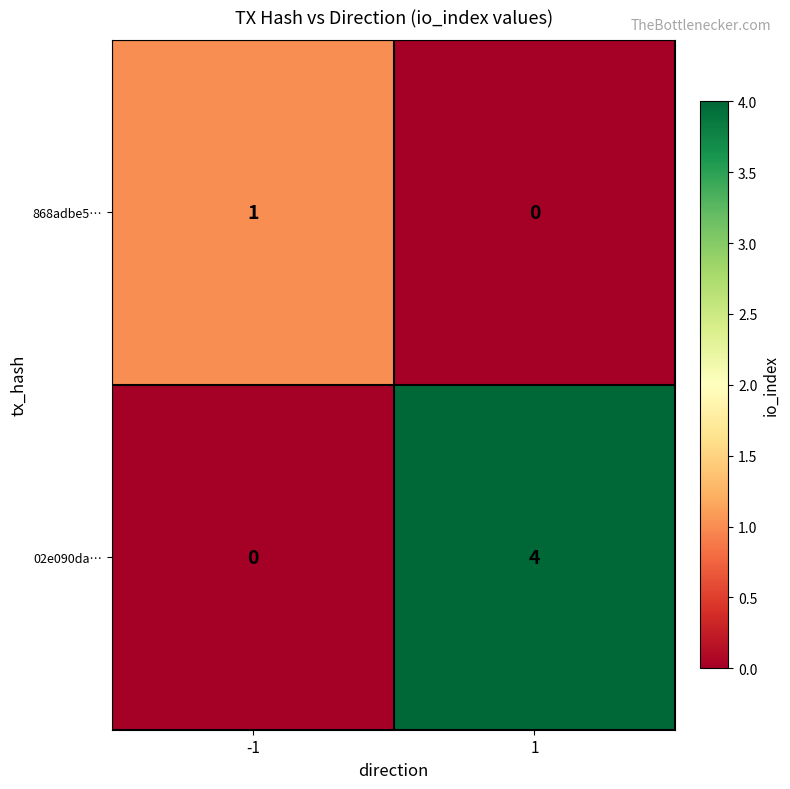

List the series in order of their overall mean, highest first.

02e090da…, 868adbe5…